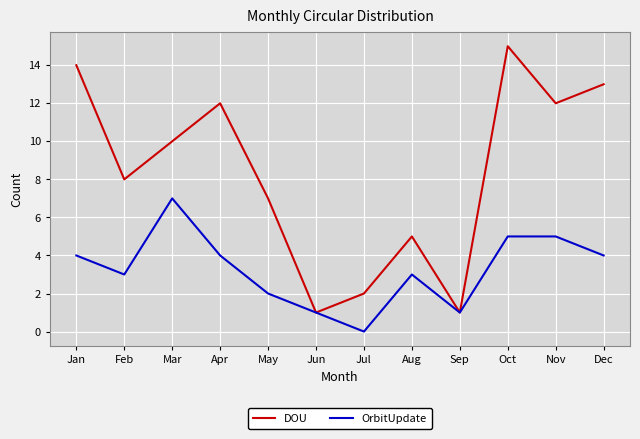

What is the spread (max minus min) of values at Jul?

2